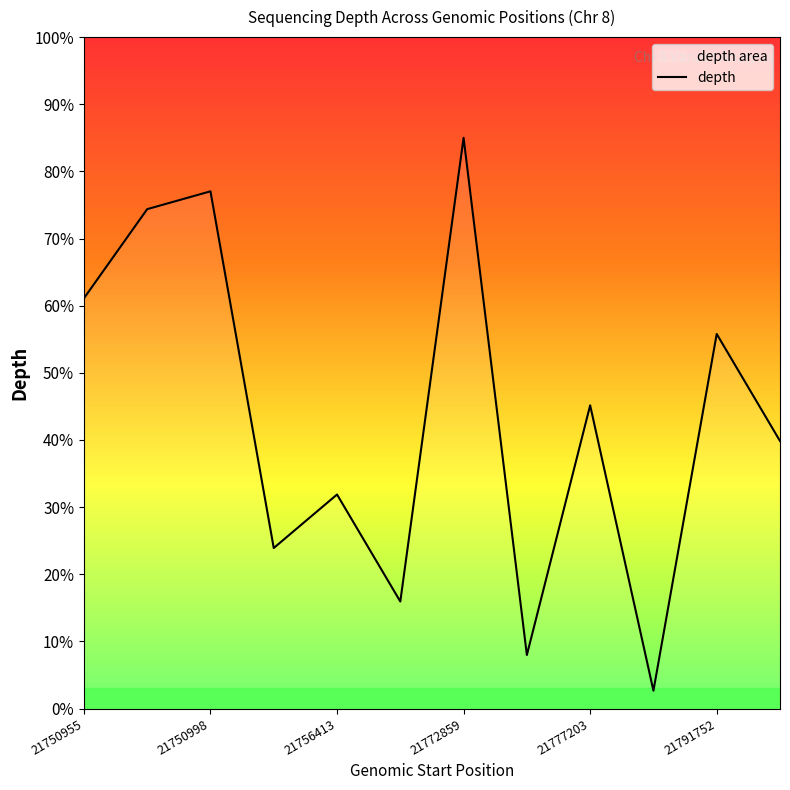

The chart shows a value of 109.8 at 21750955. True or false?

False